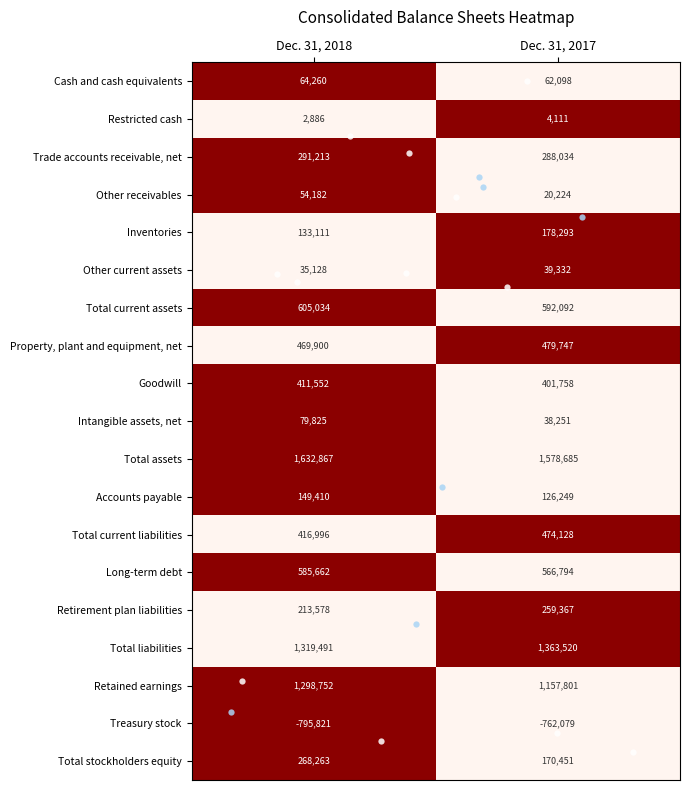

List the series in order of their peak value, highest first.

Total assets, Total liabilities, Retained earnings, Total current assets, Long-term debt, Property, plant and equipment, net, Total current liabilities, Goodwill, Trade accounts receivable, net, Total stockholders equity, Retirement plan liabilities, Inventories, Accounts payable, Intangible assets, net, Cash and cash equivalents, Other receivables, Other current assets, Restricted cash, Treasury stock